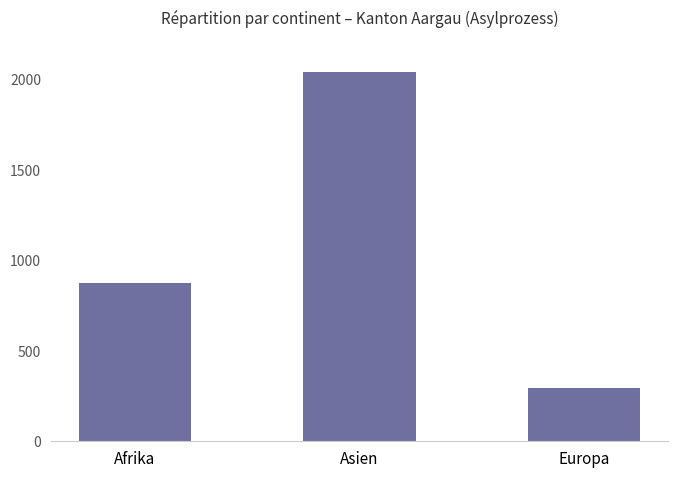

The chart shows a value of 1419 at Afrika. True or false?

False